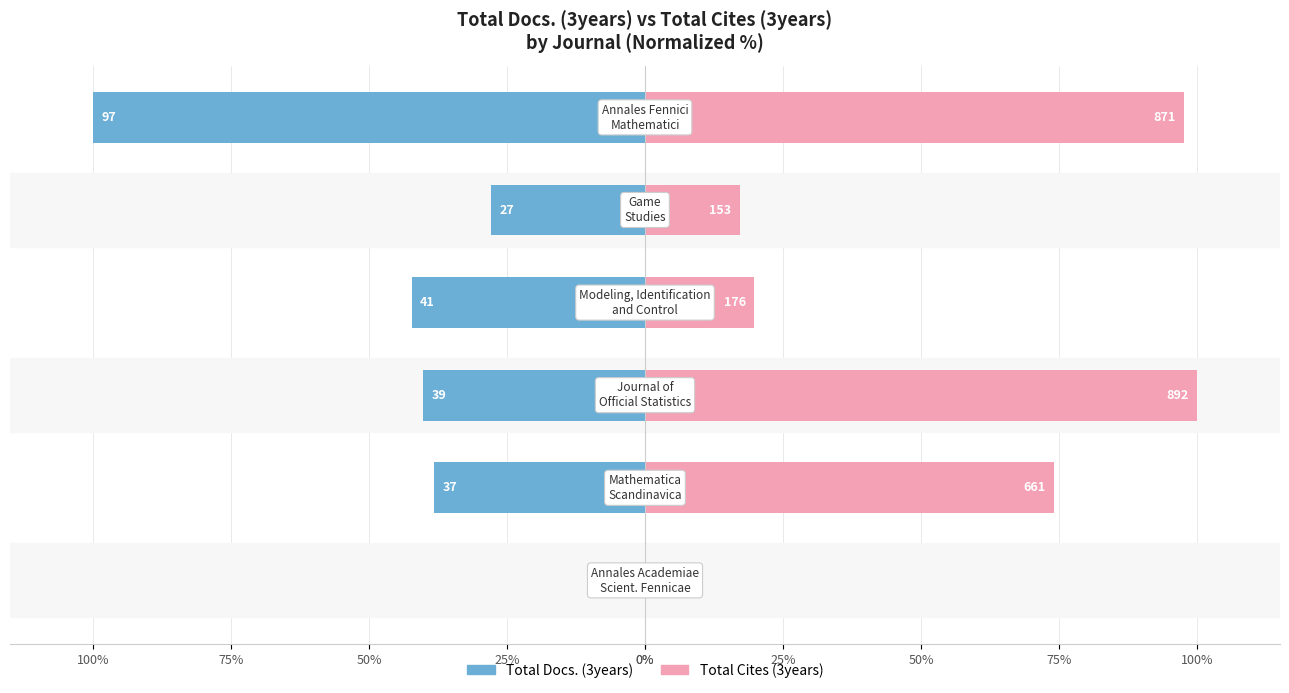

The Total Cites (3years) series shows 97.6 at 0%. True or false?

True